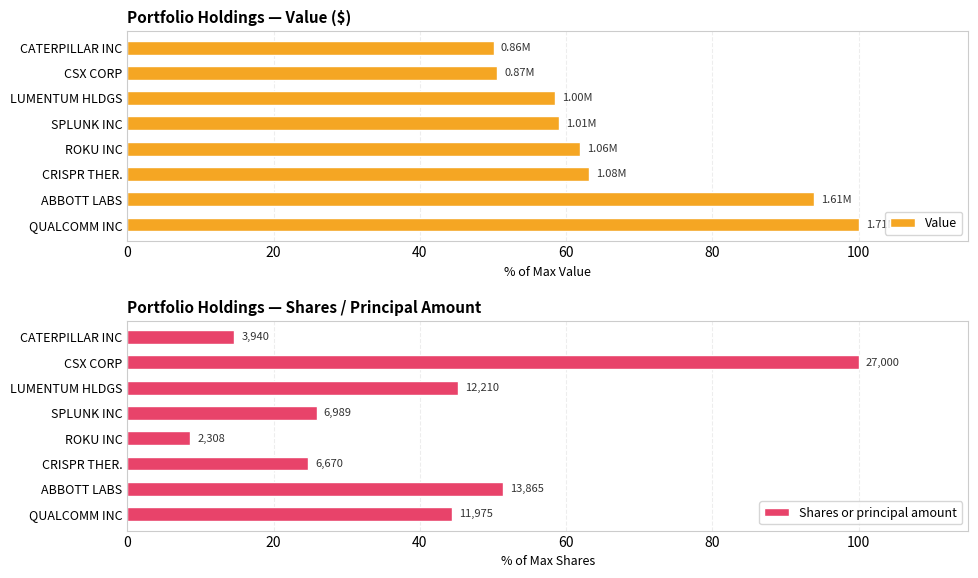

At which label is Value closest to 75?

CRISPR THER.